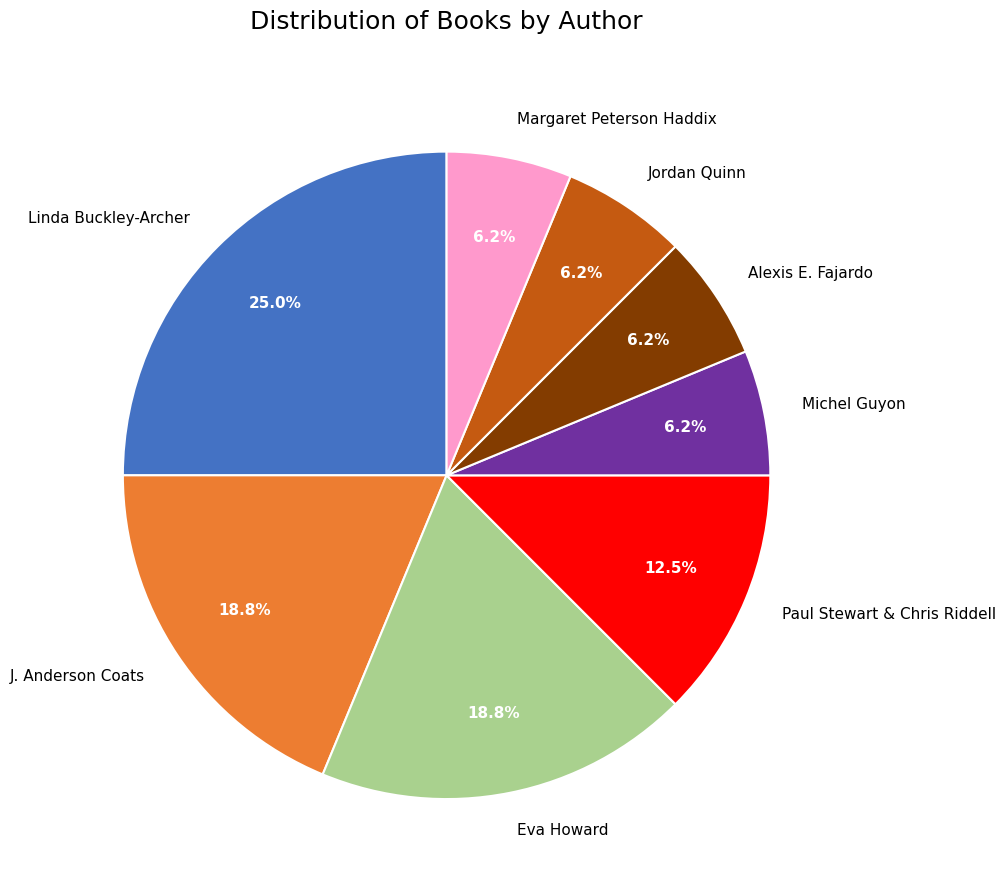

What is the total percentage of Michel Guyon and Linda Buckley-Archer?

31.2%